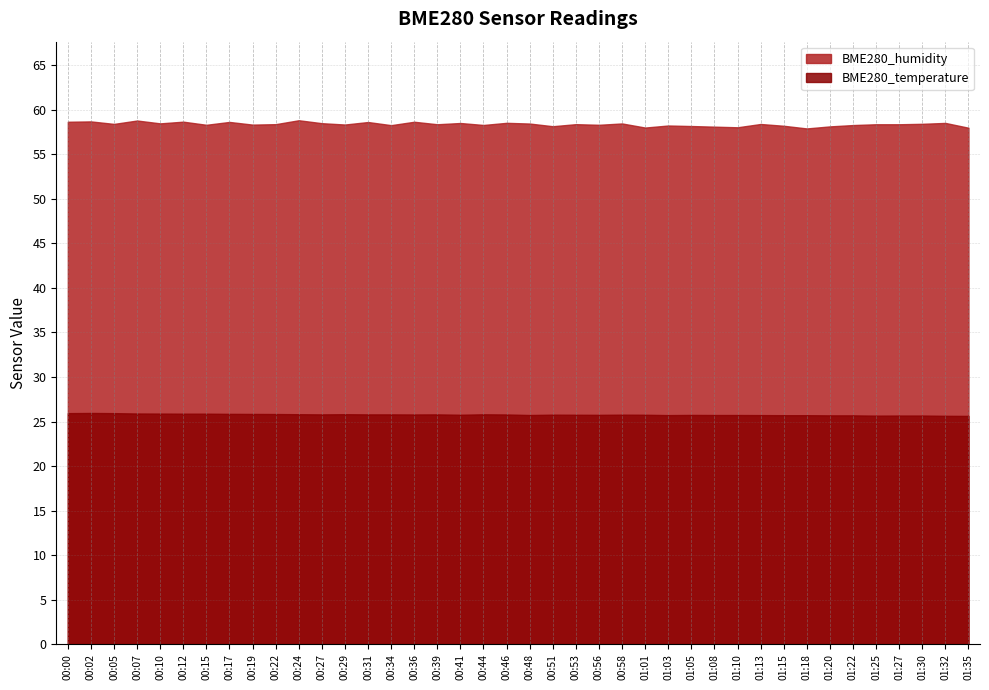

What is the average value of the BME280_temperature series?

25.8